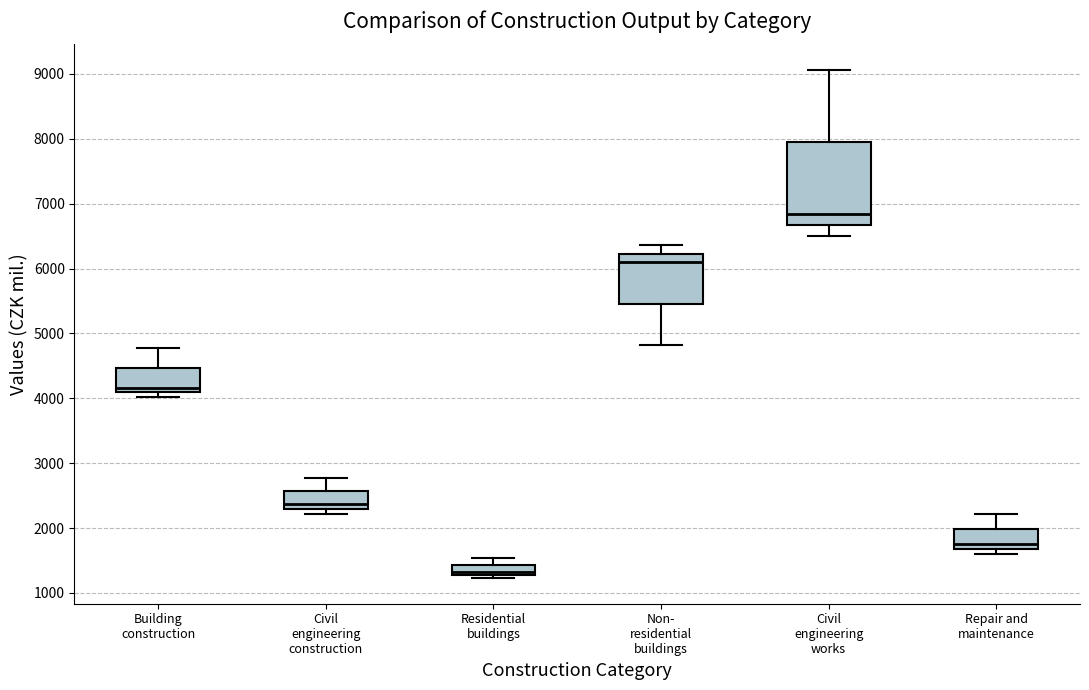

Reading left to right, read every box against the y-axis: the position of its median line, the range the box covers, and the ends of its whiskers. The values are not printed on the chart, so give them approximately, as read against the axis.

Building construction: median 4200, box 4100 to 4500, whiskers 4000 to 4800
Civil engineering construction: median 2400, box 2300 to 2600, whiskers 2200 to 2800
Residential buildings: median 1300 (just above the box's lower edge), box 1300 to 1400, whiskers 1200 to 1500
Non- residential buildings: median 6100, box 5500 to 6200, whiskers 4800 to 6400
Civil engineering works: median 6800, box 6700 to 8000, whiskers 6500 to 9100
Repair and maintenance: median 1700 (just above the box's lower edge), box 1700 to 2000, whiskers 1600 to 2200